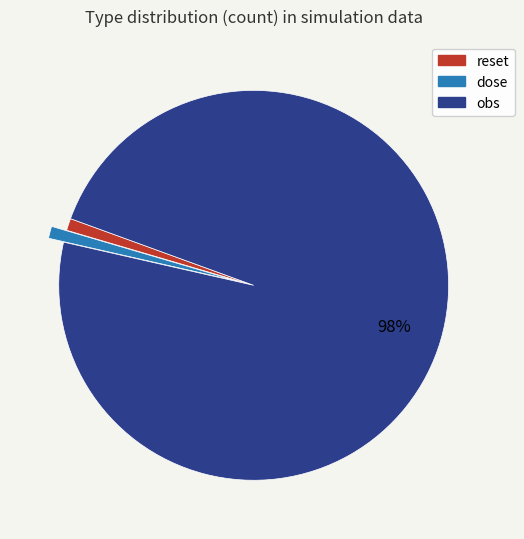

Which slice represents more than half of the pie?

obs